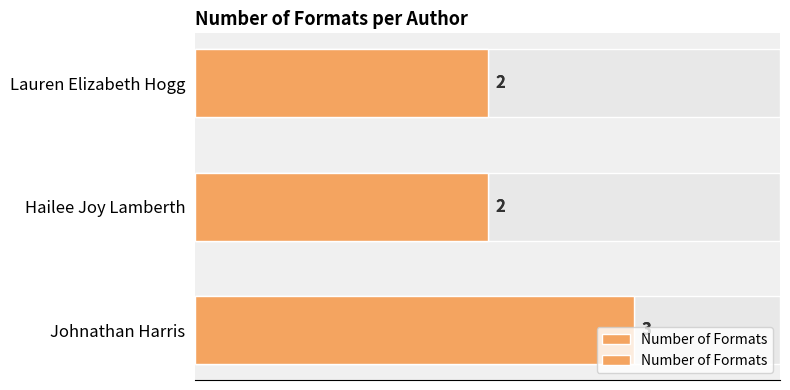

What is the difference between the maximum and second lowest values?

1